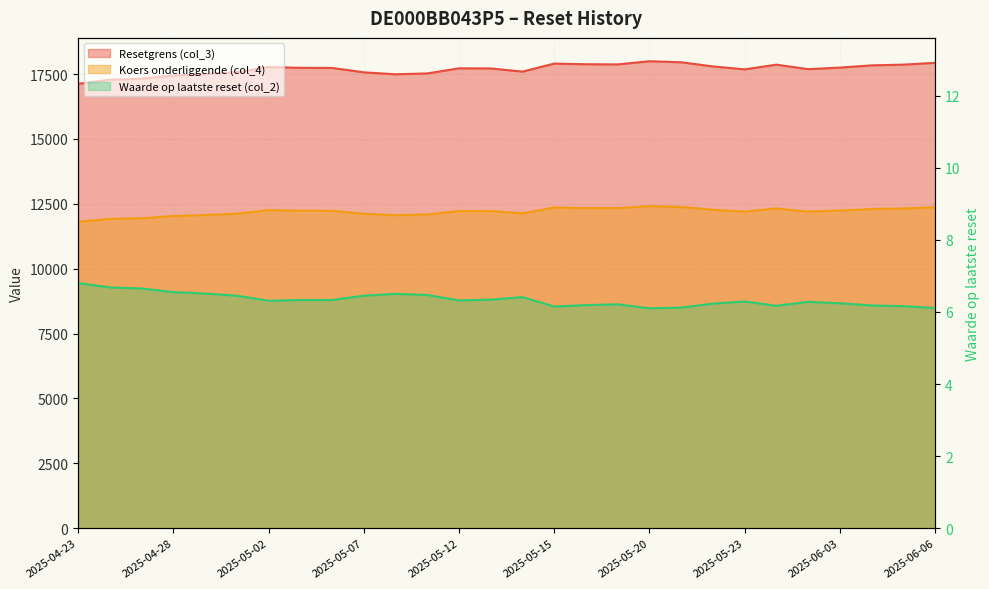

What is the difference between the maximum and minimum values in the Waarde op laatste reset (col_2) series?

0.7